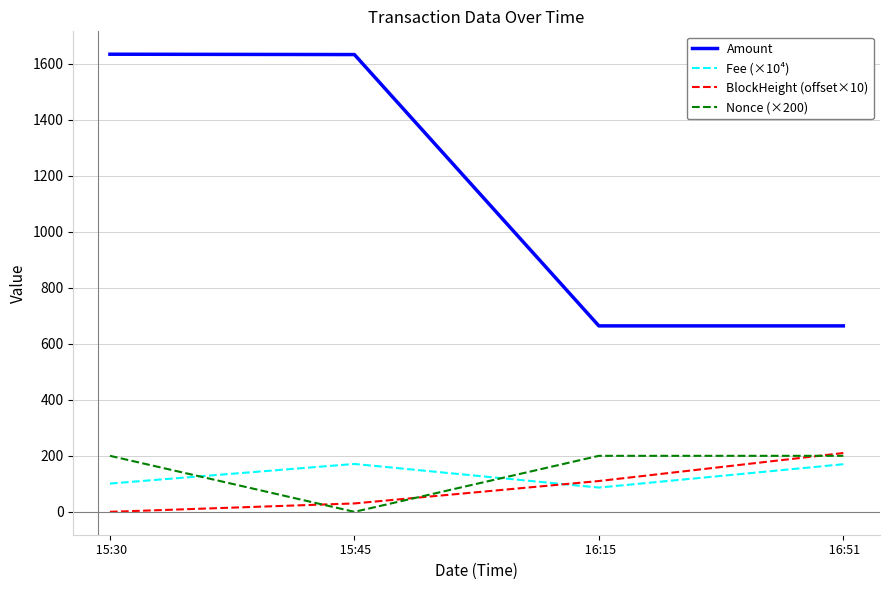

Is it true that BlockHeight (offset×10) equals 210.0 at  16:51?

True